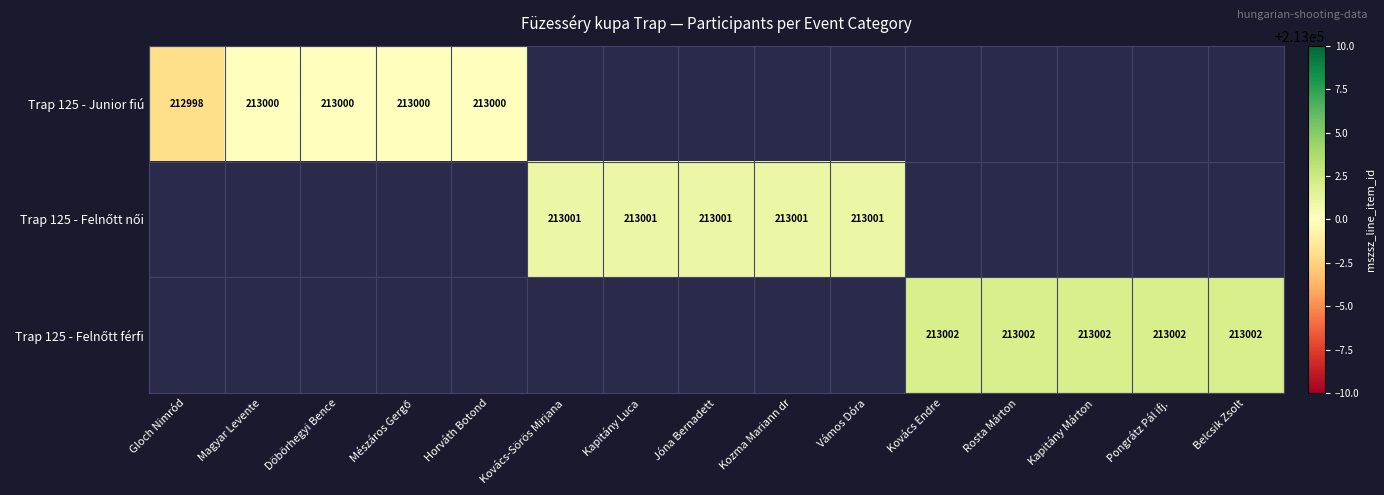

At how many categories does at least one series exceed 212999?

14